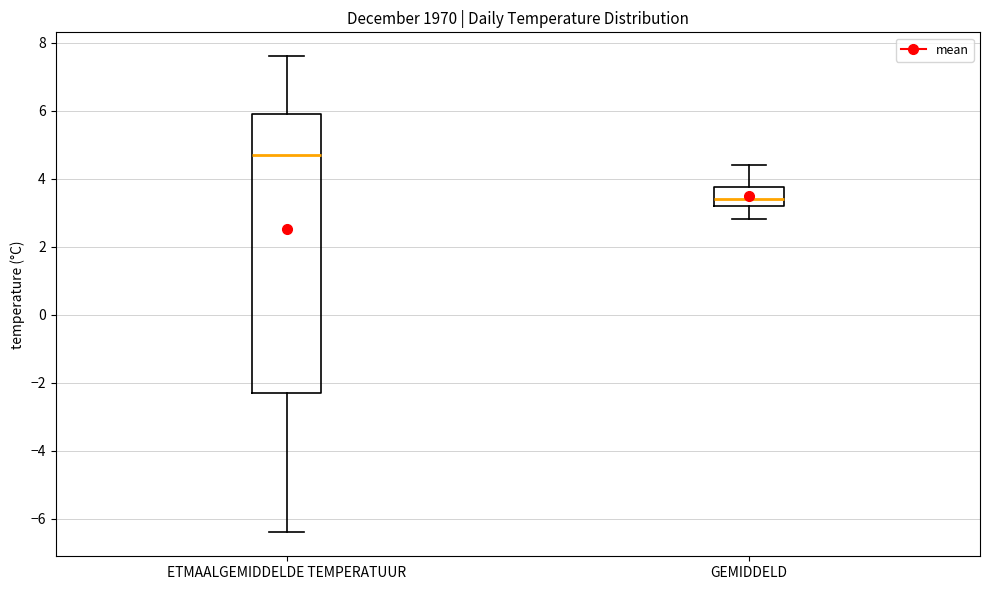

Reading left to right, transcribe this box plot: for each box, give where its median line is, the range the box spans, and where its two whiskers end, as read against the y-axis. The values are not printed on the chart, so give them approximately, as read against the axis.

ETMAALGEMIDDELDE TEMPERATUUR: median 4.8, box -2.2 to 6.0, whiskers -6.4 to 7.6
GEMIDDELD: median 3.4, box 3.2 to 3.8, whiskers 2.8 to 4.4